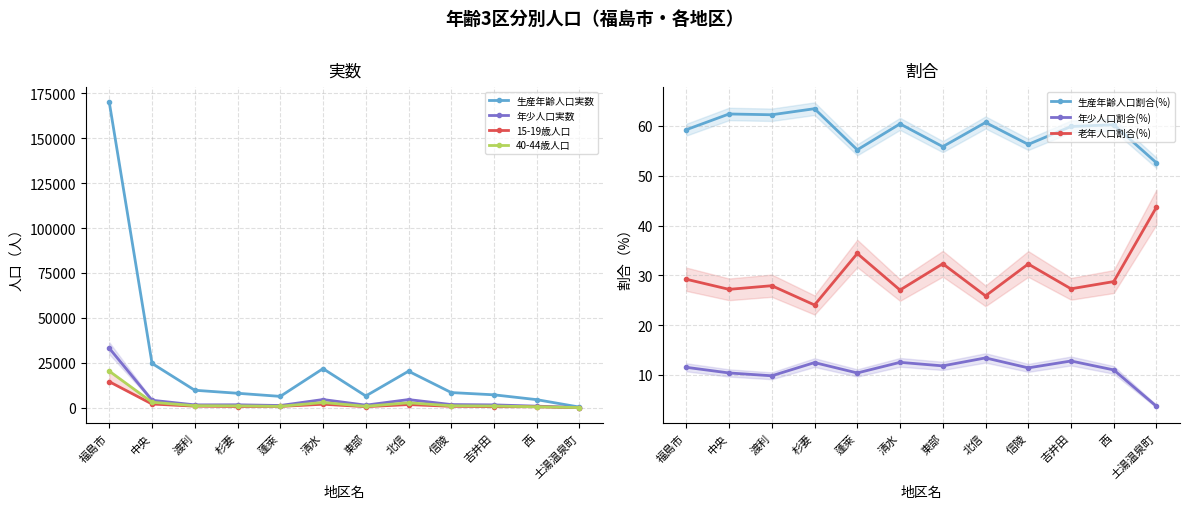

Where do 年少人口実数 and 生産年齢割合(%) first cross each other?

西 and 土湯温泉町